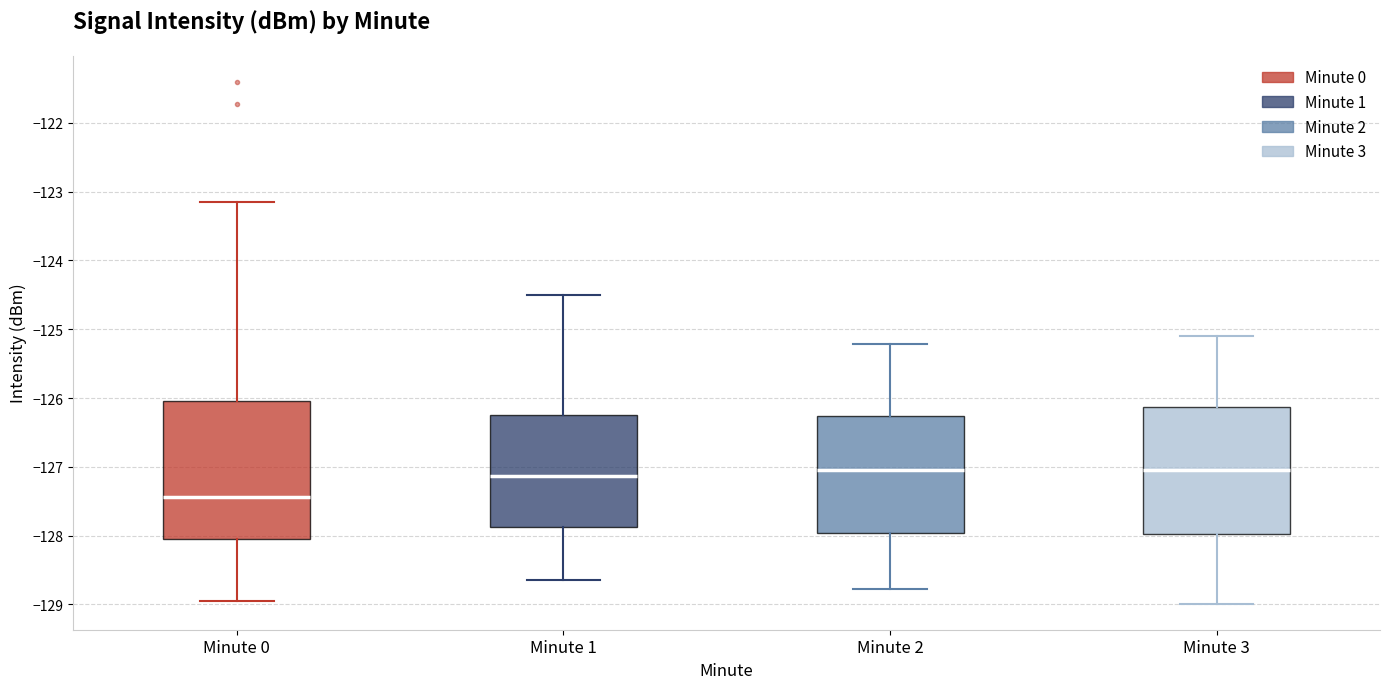

Reading left to right, transcribe this box plot: for each box, give where its median line is, the range the box spans, and where its two whiskers end, as read against the y-axis. The values are not printed on the chart, so give them approximately, as read against the axis.

Minute 0: median -127.4, box -128.0 to -126.0, whiskers -129.0 to -123.2
Minute 1: median -127.1, box -127.9 to -126.2, whiskers -128.7 to -124.5
Minute 2: median -127.0, box -128.0 to -126.3, whiskers -128.8 to -125.2
Minute 3: median -127.0, box -128.0 to -126.1, whiskers -129.0 to -125.1